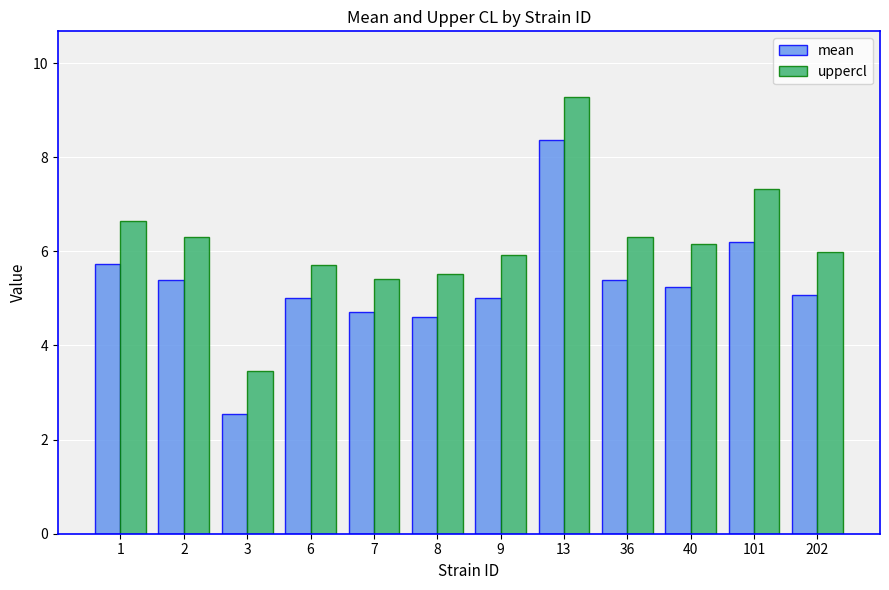

What is the spread (max minus min) of values at 3?

0.9